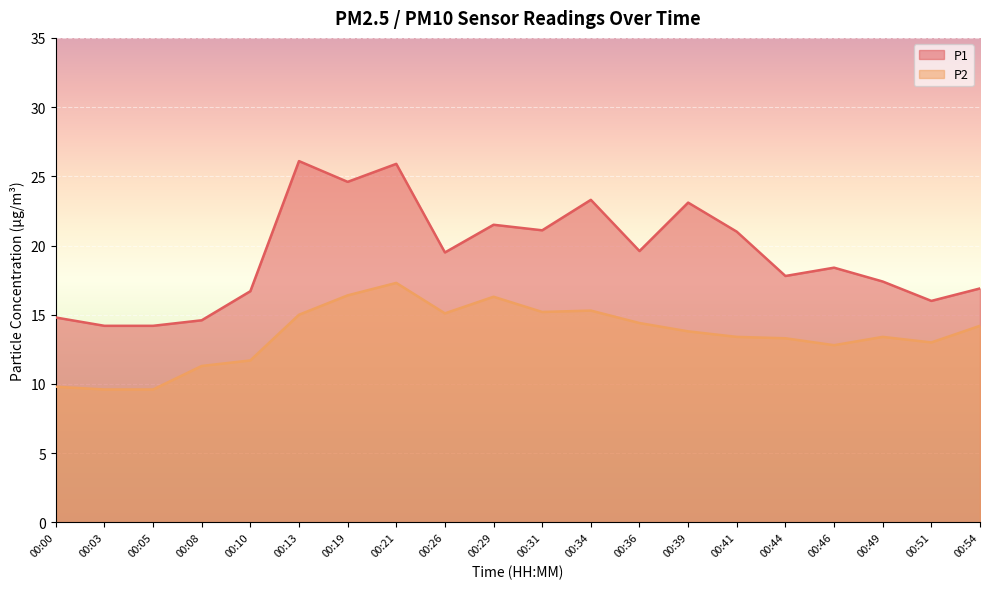

What is the difference between the maximum and second lowest values in the P1 series?

11.9